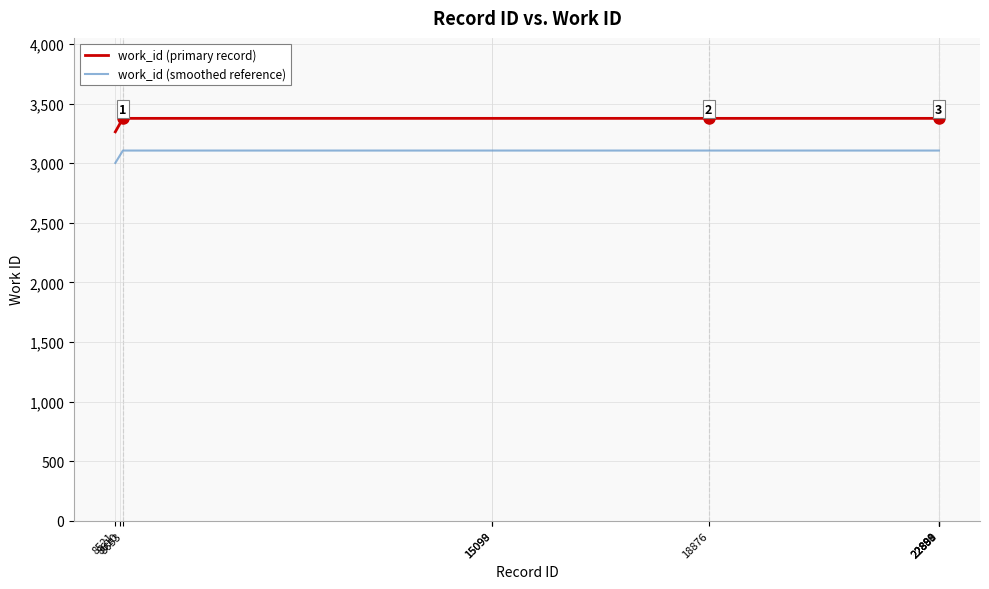

True or false: work_id (smoothed reference) has a value of 3105.9 at 22890.

True